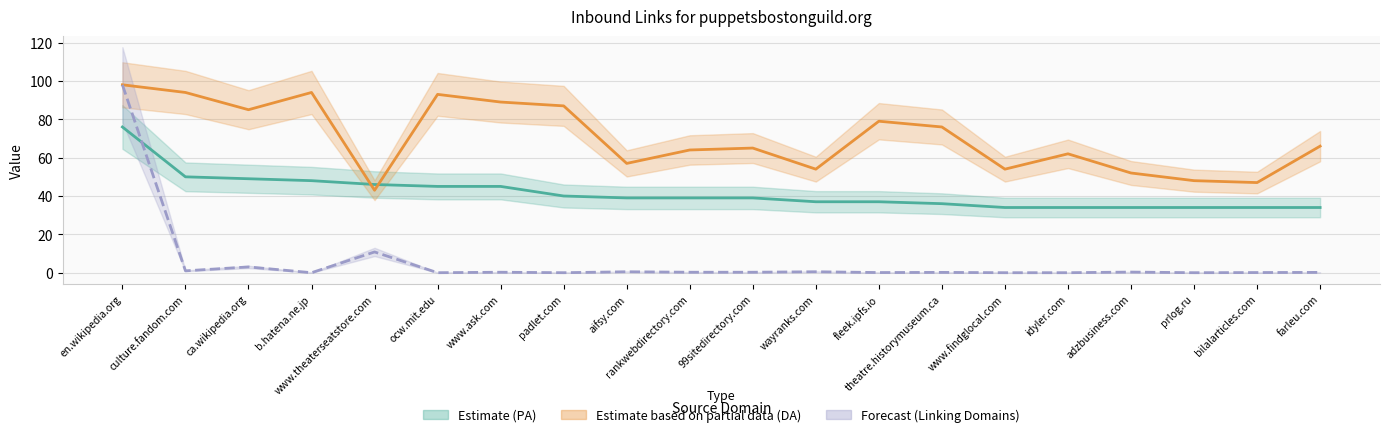

What is the value of the Estimate (PA) point at the 1st from the left?

76.0